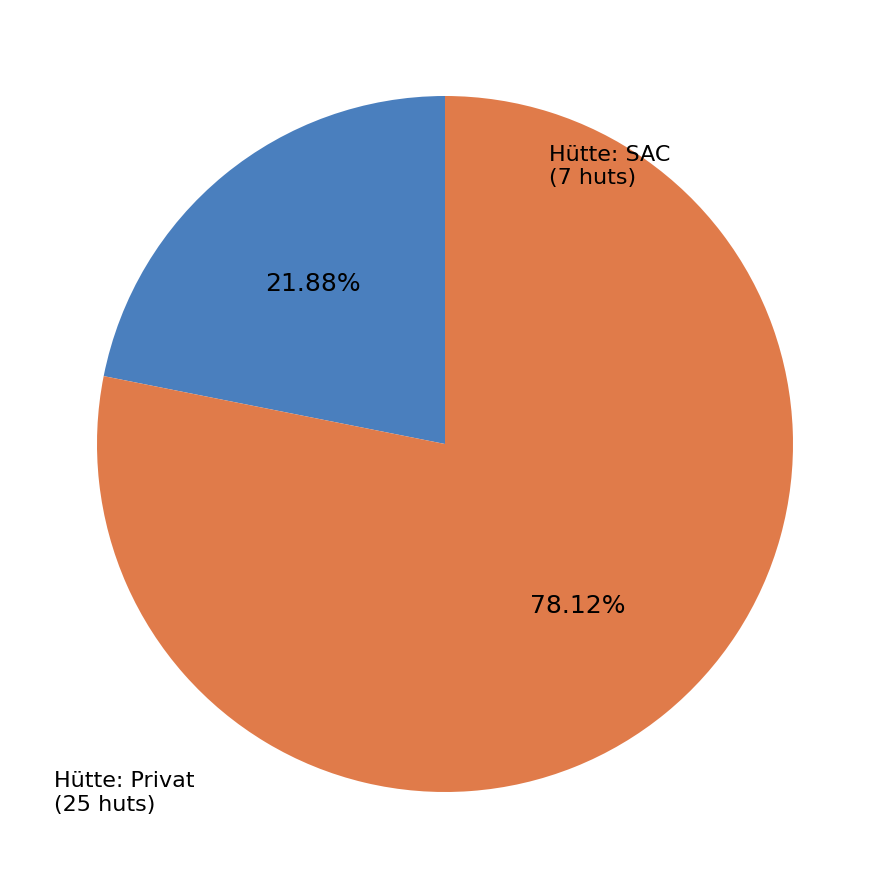

Is there any slice that represents more than half of the pie?

Yes